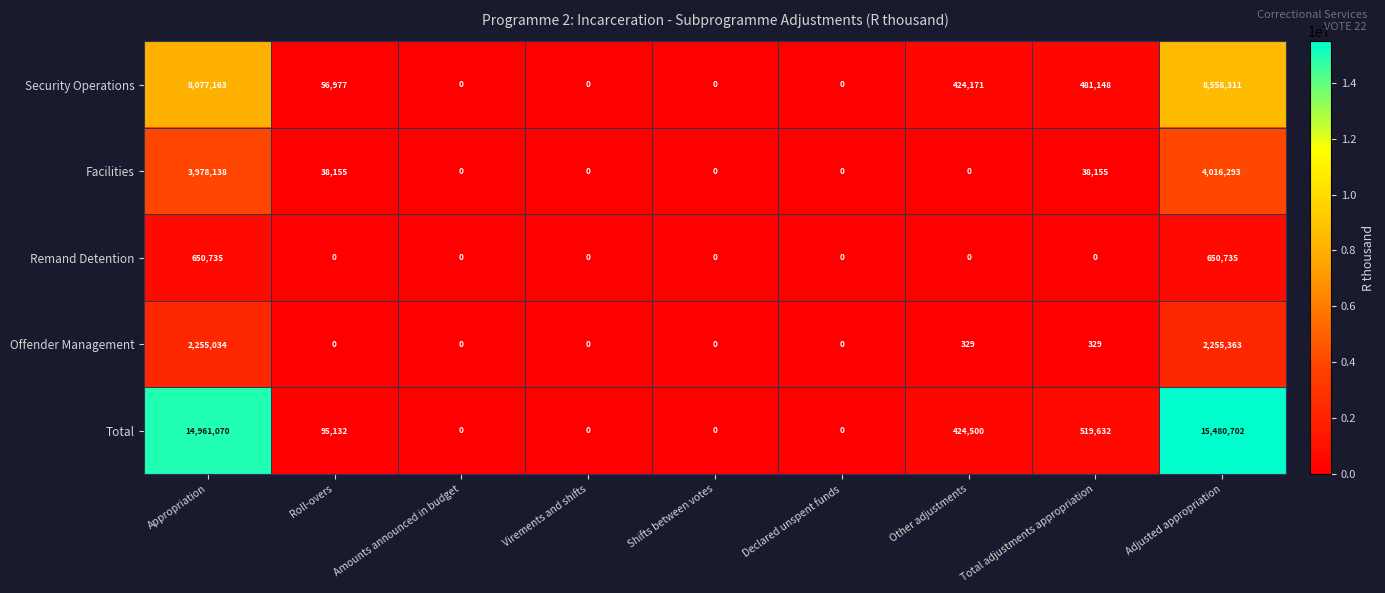

At which category is the sum across all series the highest?

Adjusted appropriation